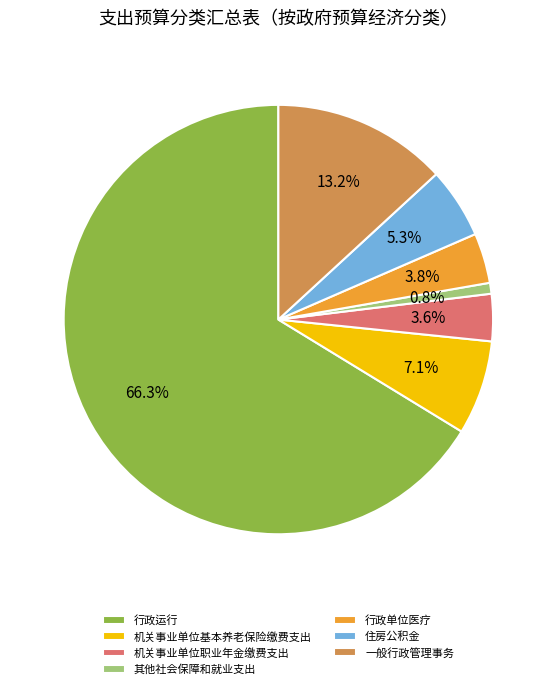

Is the sum of 住房公积金 and 一般行政管理事务 greater than half?

No